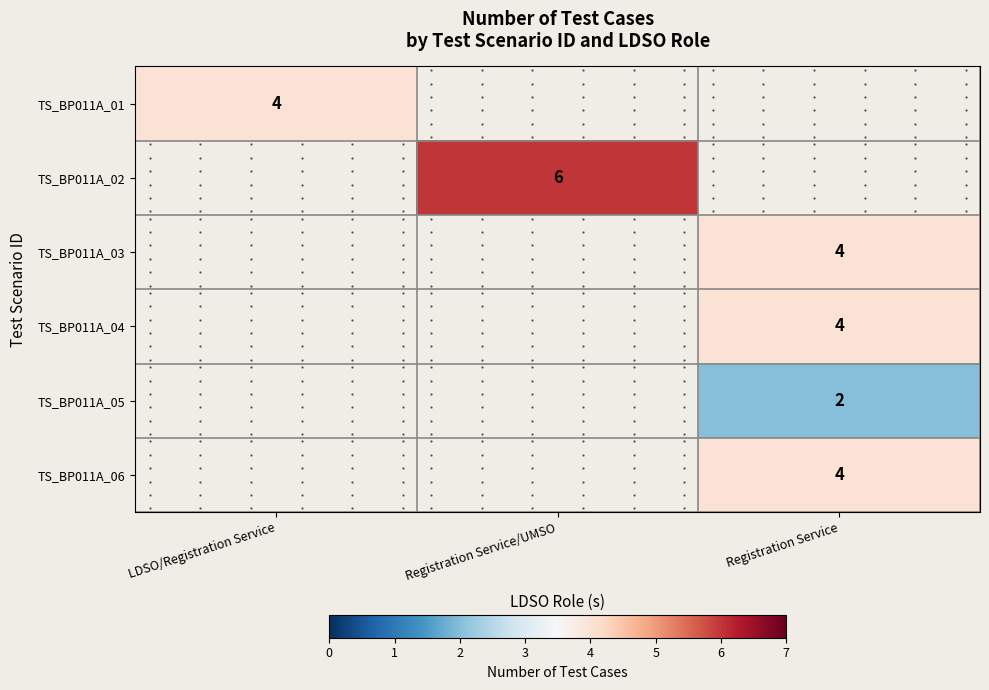

Rank the categories by TS_BP011A_05 value from lowest to highest.

LDSO/Registration Service, Registration Service/UMSO, Registration Service